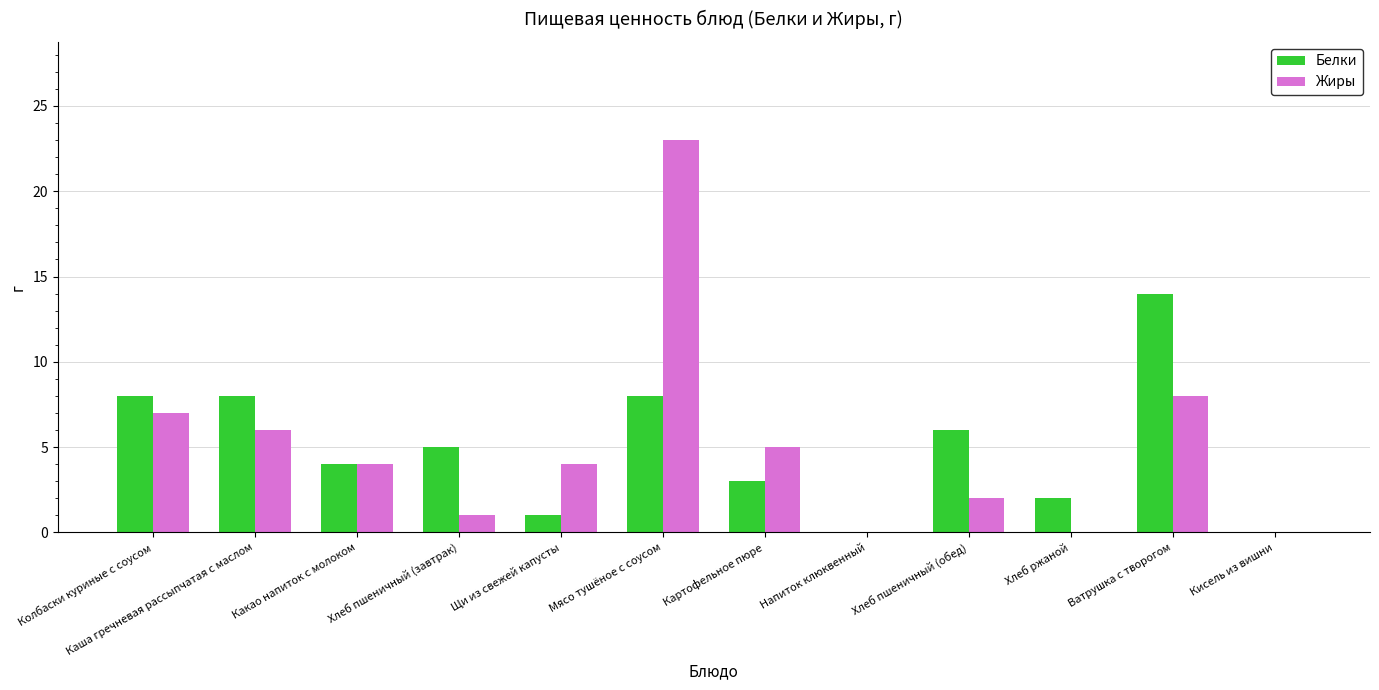

Are the bars horizontal?

No